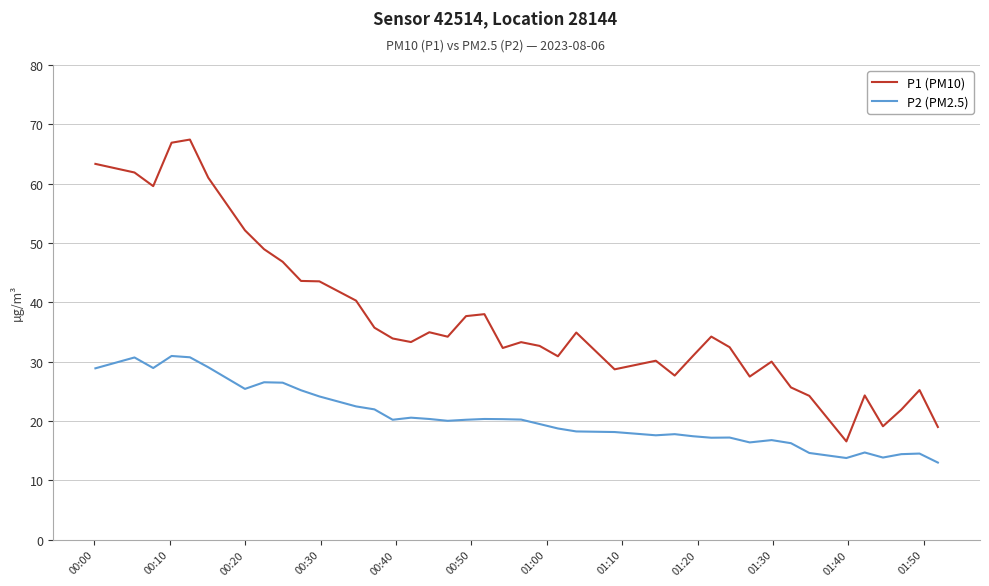

Which series has the largest total across all categories?

P1 (PM10)